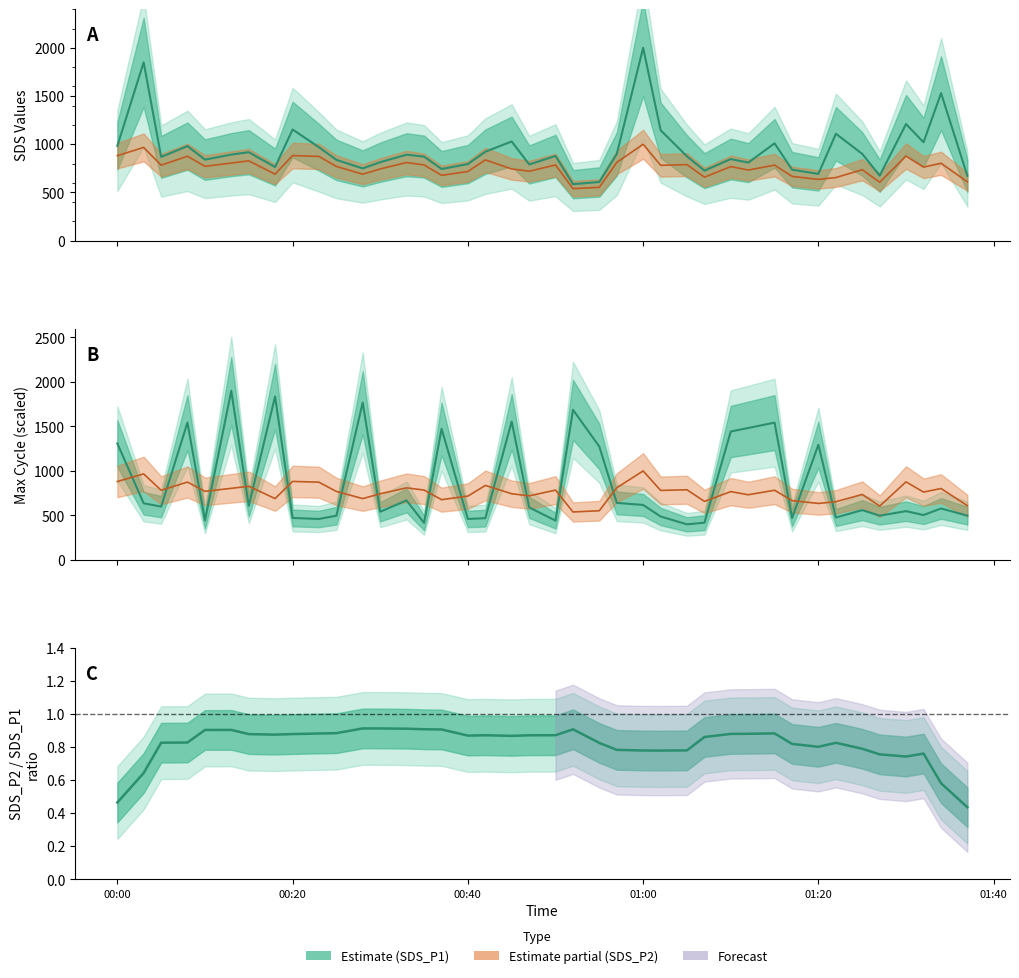

How many values in the SDS_P2 B series are below 770?

20